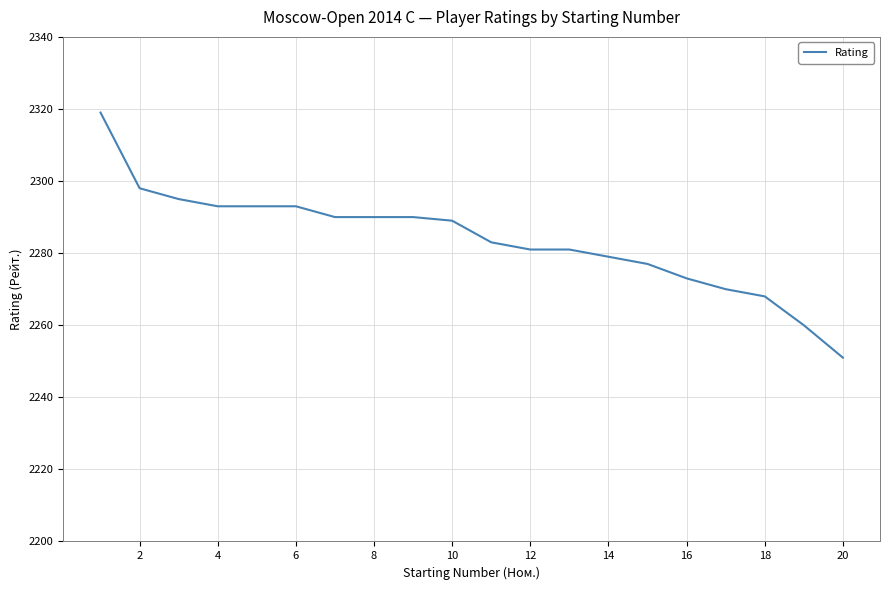

What is the greatest value displayed?

2319